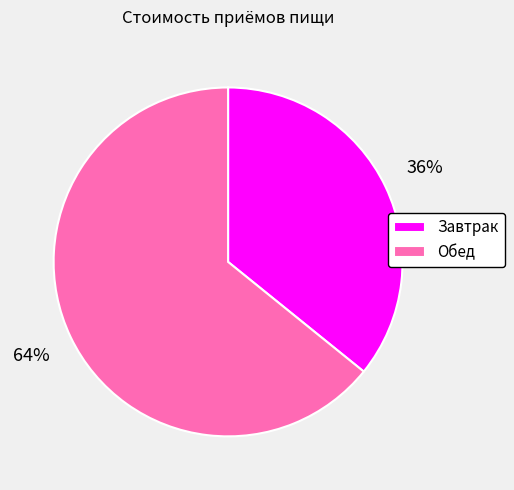

Combined, do Обед and Завтрак account for over 50%?

Yes